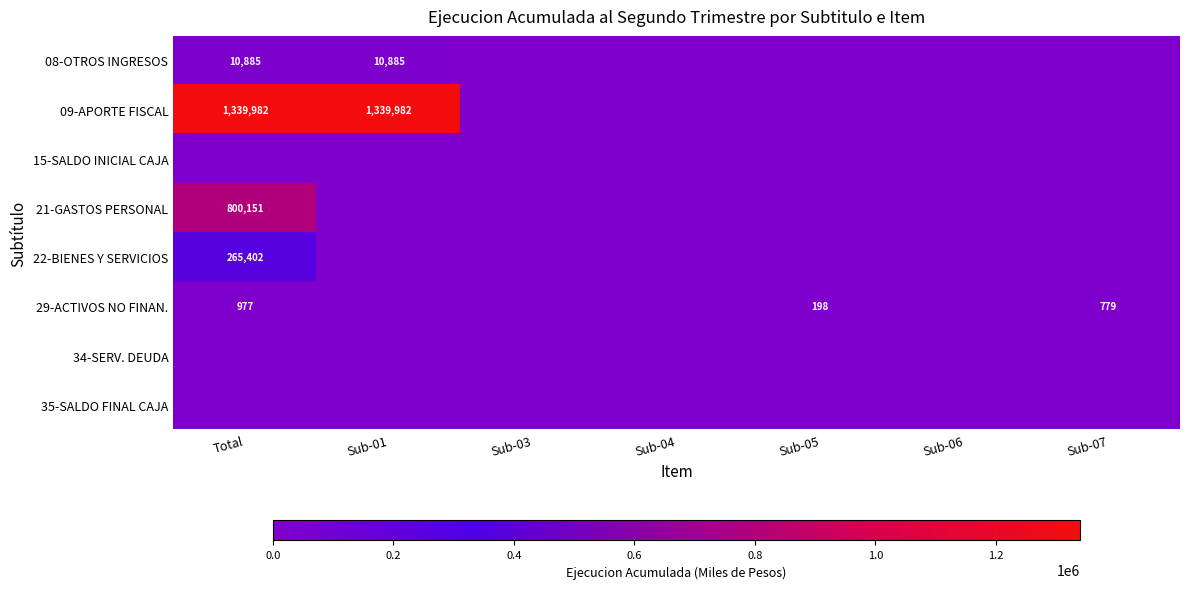

Which has a higher value, Sub-06 or Sub-01?

Sub-01